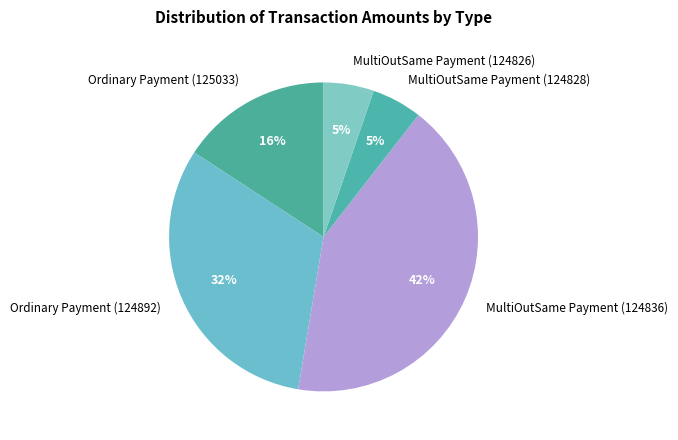

Which slice is the largest?

MultiOutSame Payment (124836)